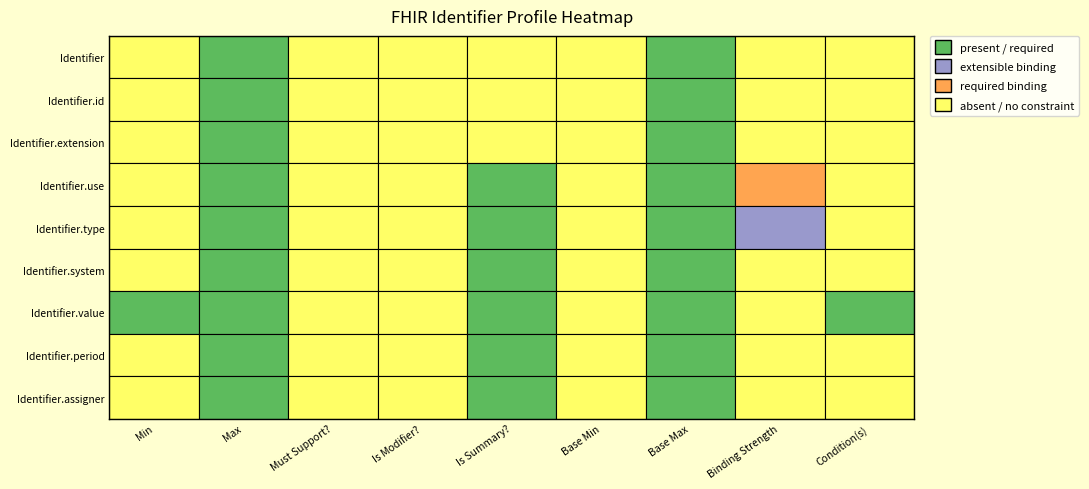

Which series changed the most between 5 and 8?

Identifier